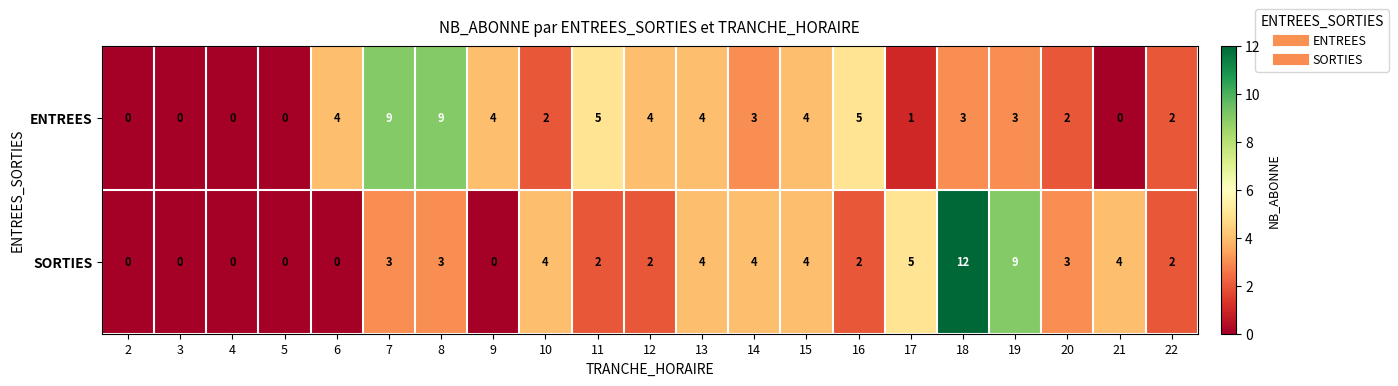

Between 3 and 16, which series saw the biggest shift?

ENTREES